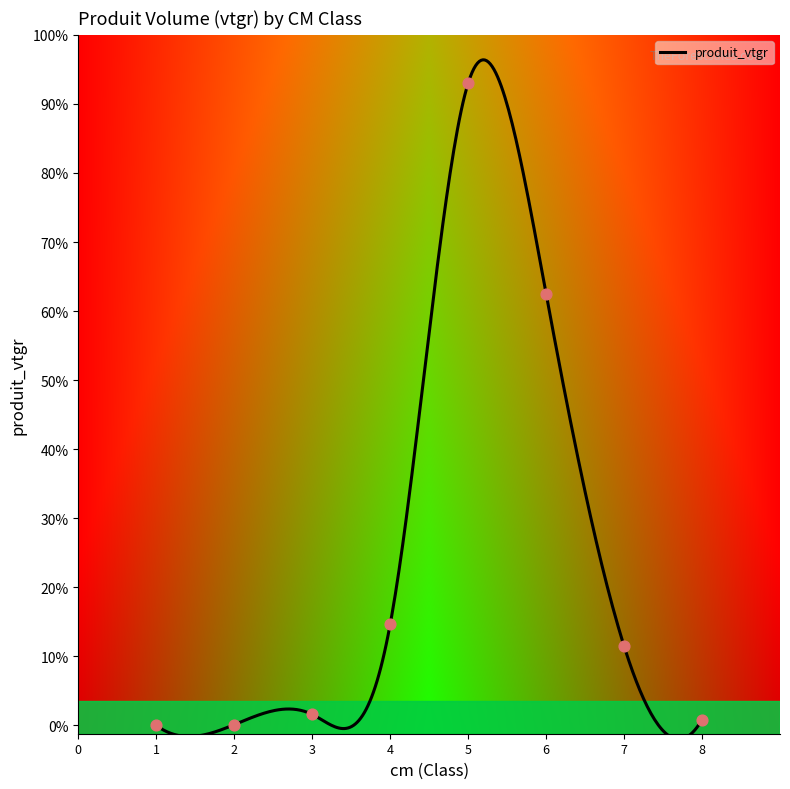

Which series contains the highest Y value?

produit_vtgr